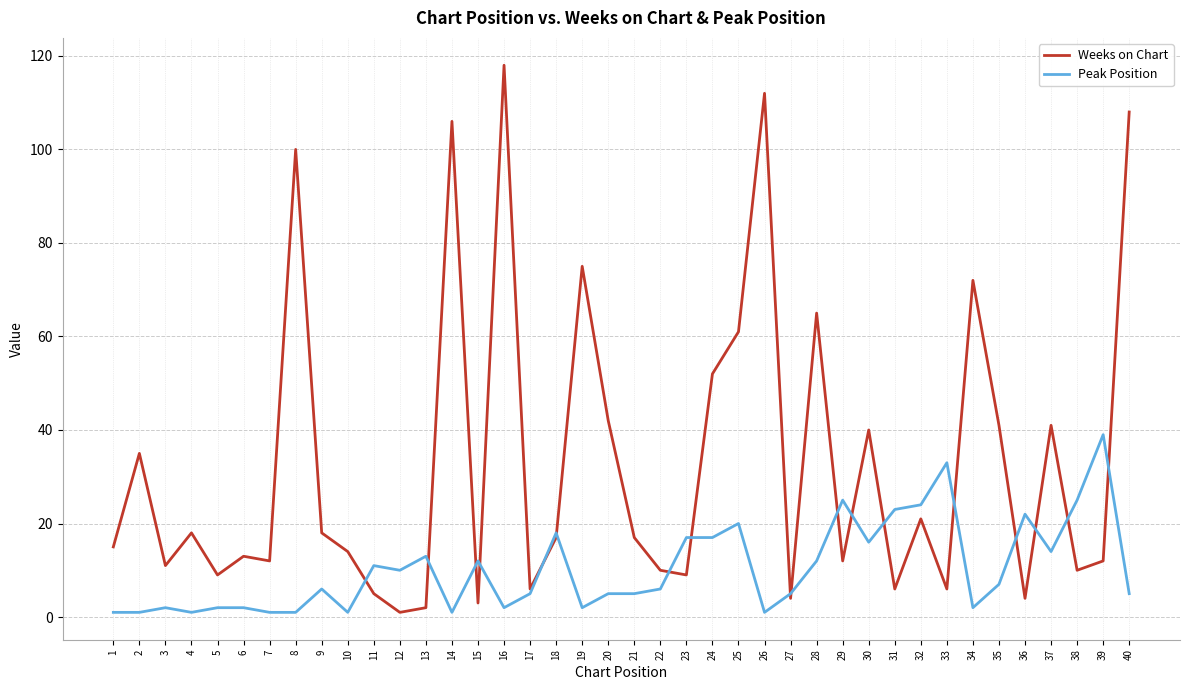

How many lines are shown in the chart?

2